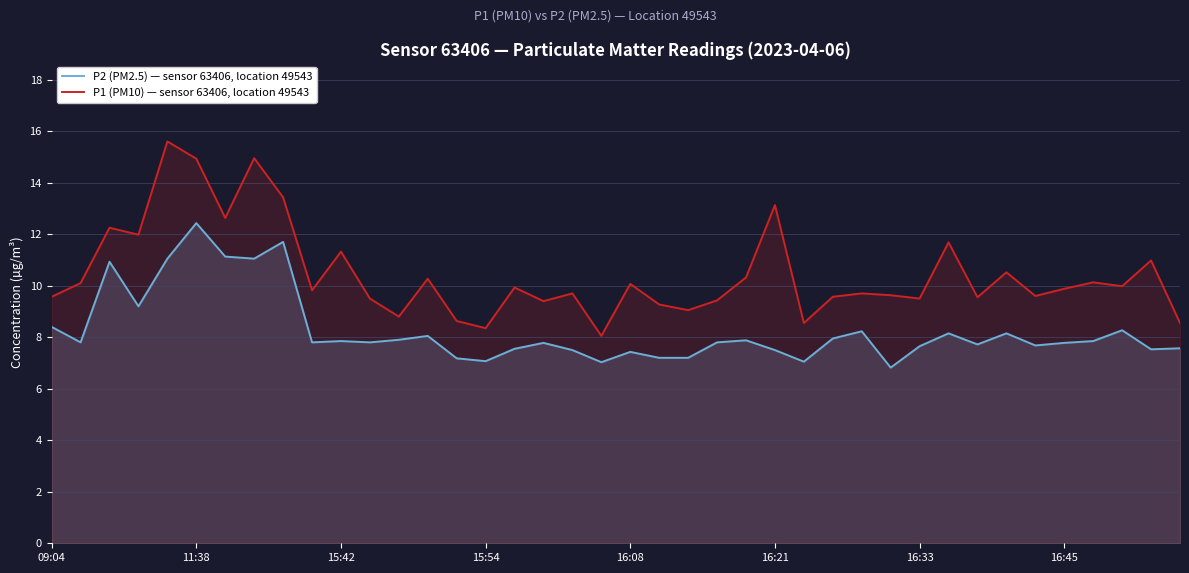

The P2 (PM2.5) — sensor 63406, location 49543 series shows 2.6 at 16:08. True or false?

False